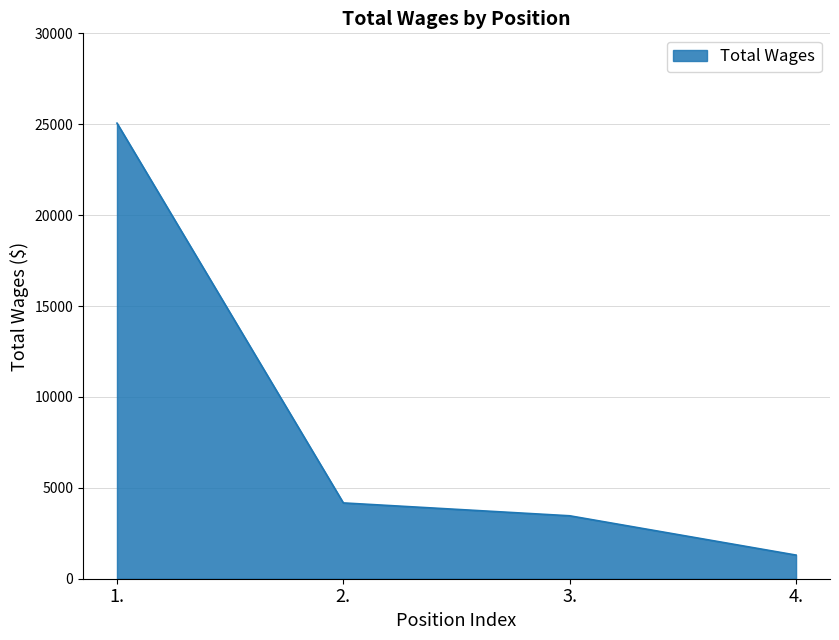

At which label is the value closest to 13180?

2.